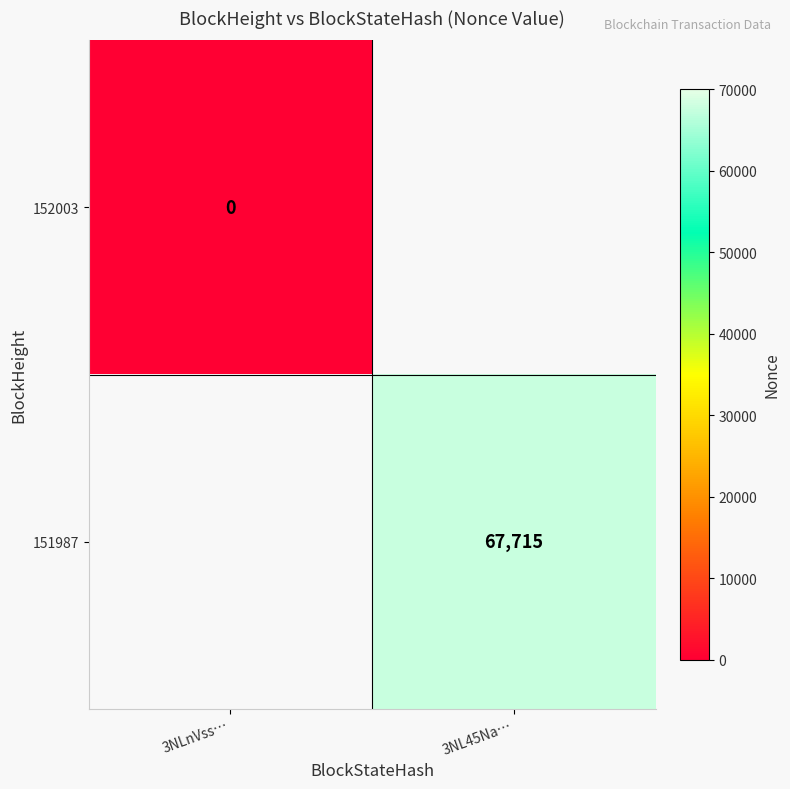

True or false: 151987 has a value of 67715 at 3NL45Na….

True